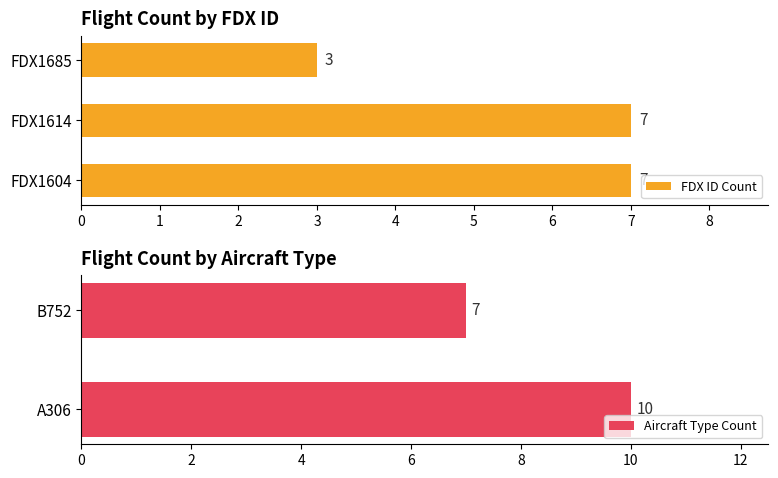

Count the number of categories in the chart.

3